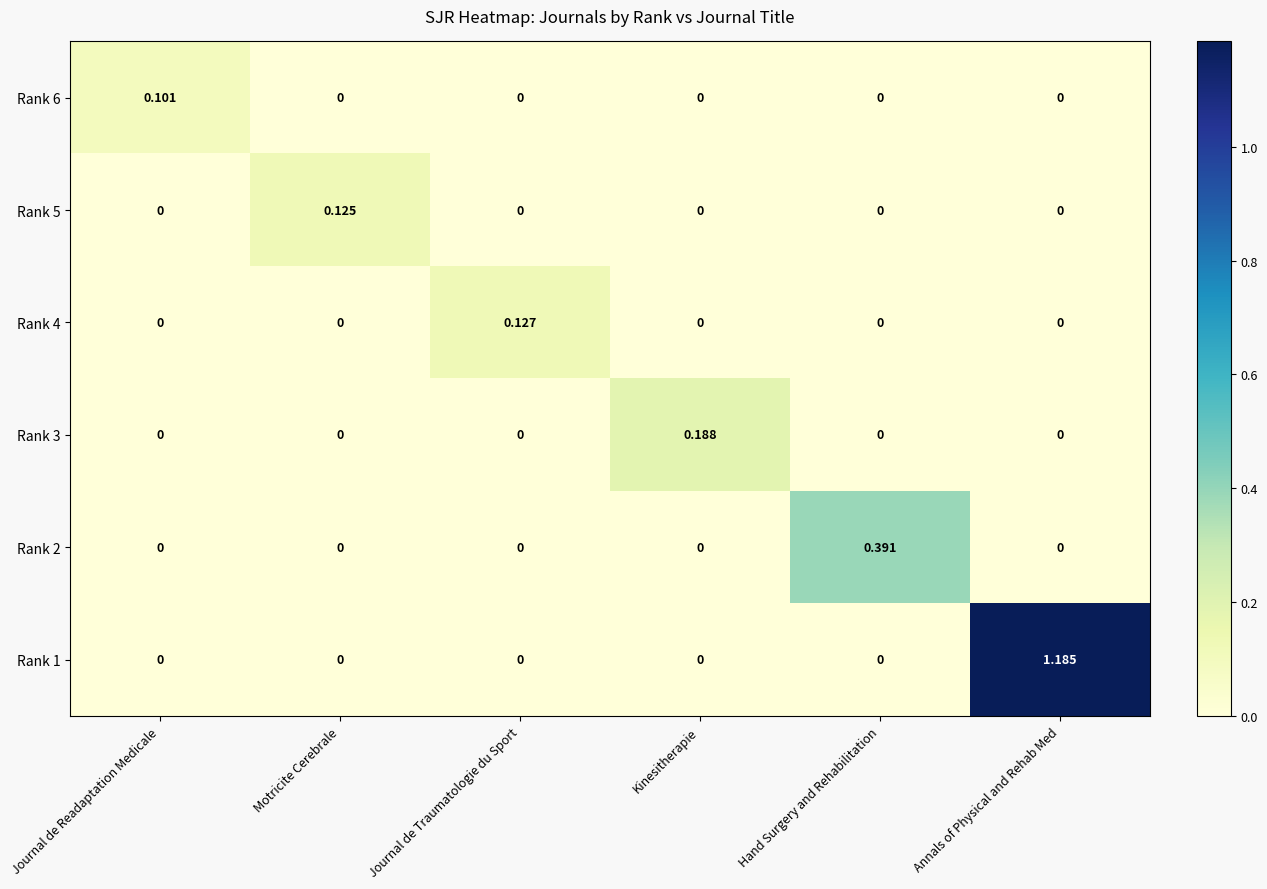

Rank the series by their maximum value, from highest to lowest.

Rank 1, Rank 2, Rank 3, Rank 4, Rank 5, Rank 6